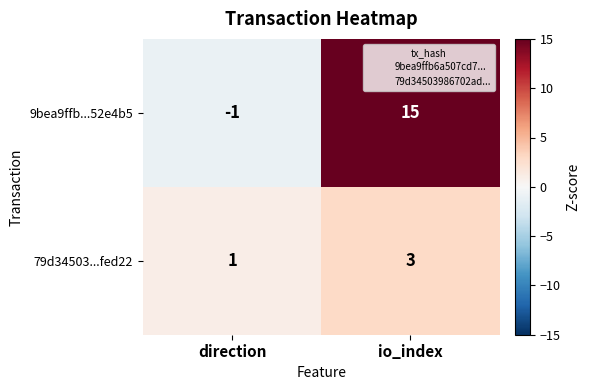

How many categories are shown in the chart?

2